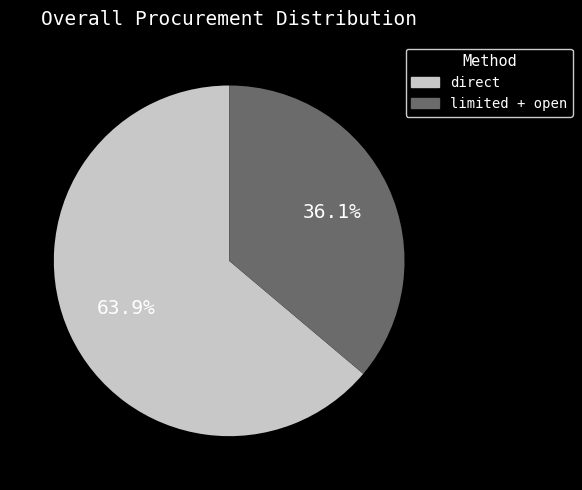

Does any single category account for the majority?

Yes